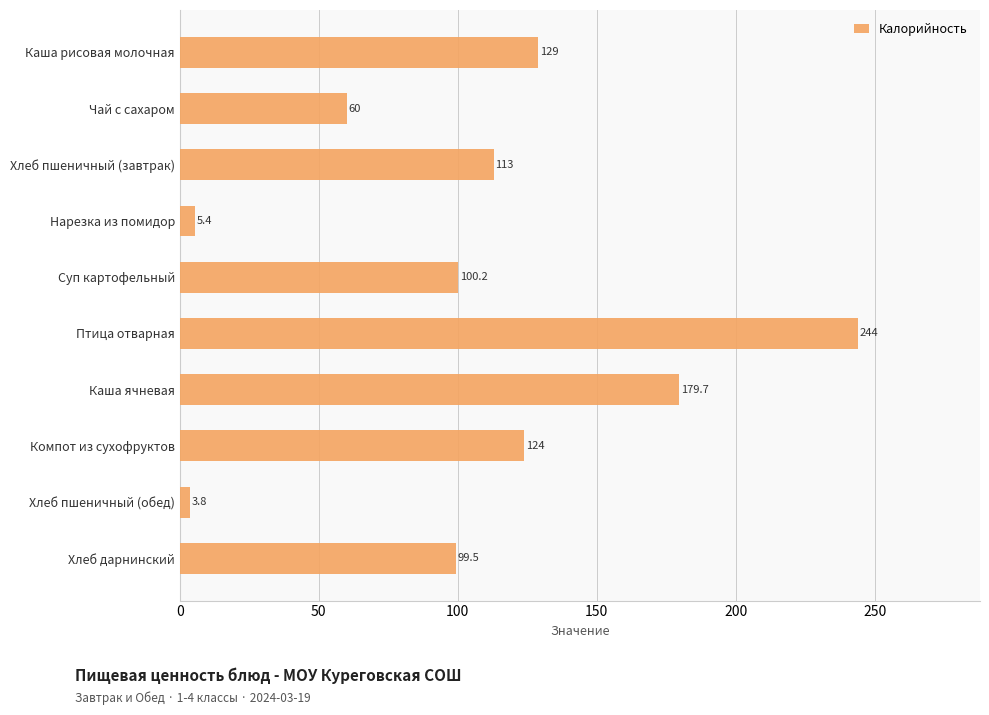

The chart shows a value of 179.7 at Каша ячневая. True or false?

True